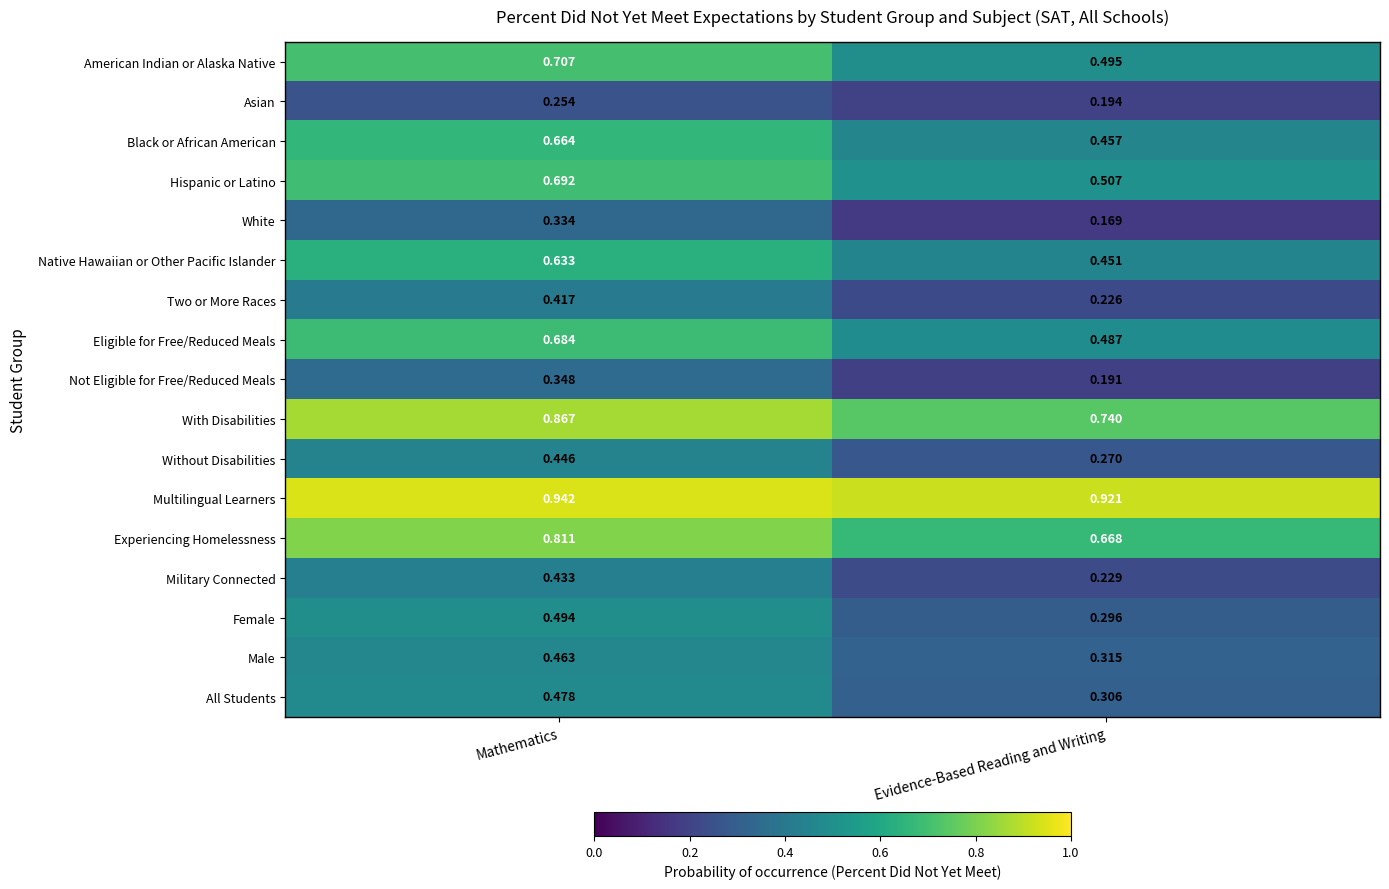

Which series has the largest range (max minus min)?

American Indian or Alaska Native